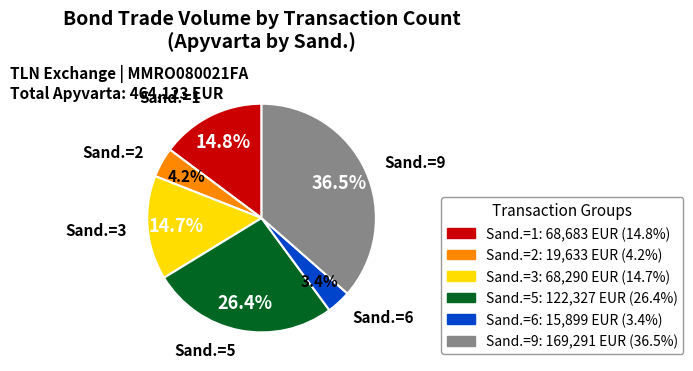

Is there any slice that represents more than half of the pie?

No